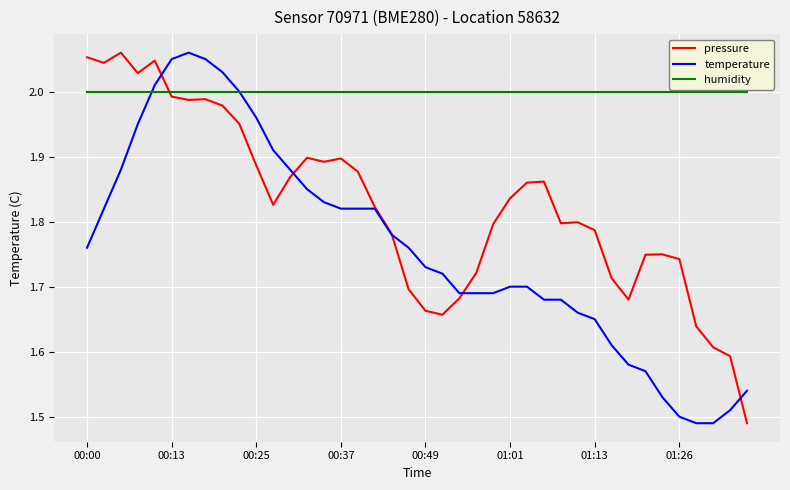

Which series has the largest total across all categories?

humidity